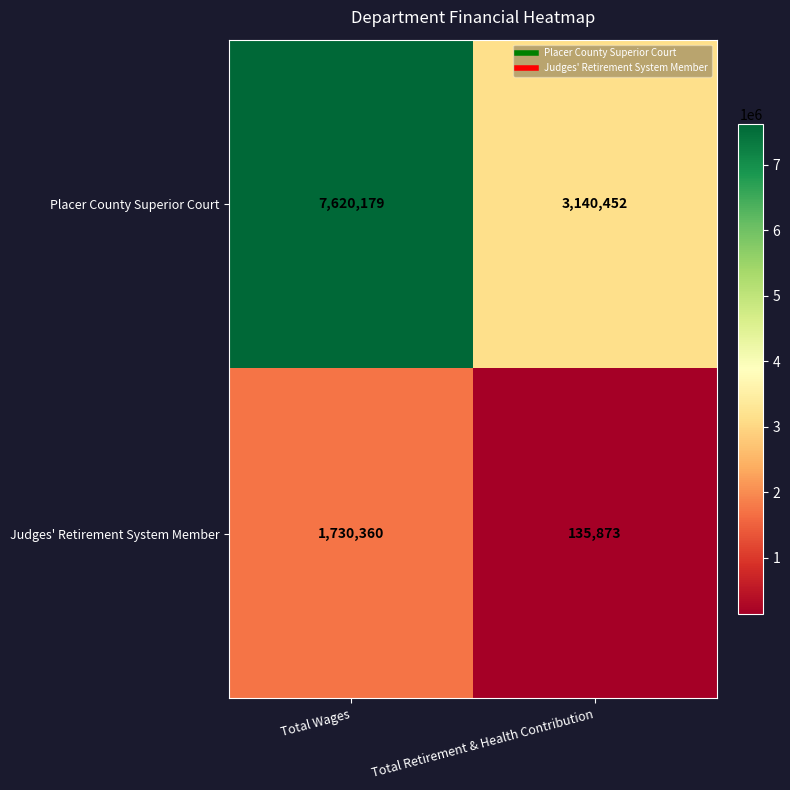

List the series in order of their peak value, lowest first.

Judges' Retirement System Member, Placer County Superior Court